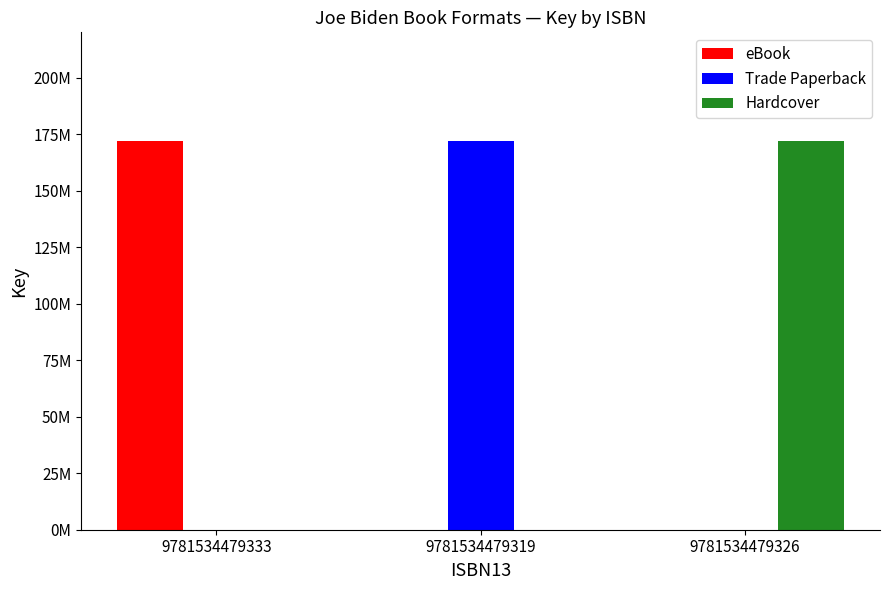

Are the bars horizontal?

No